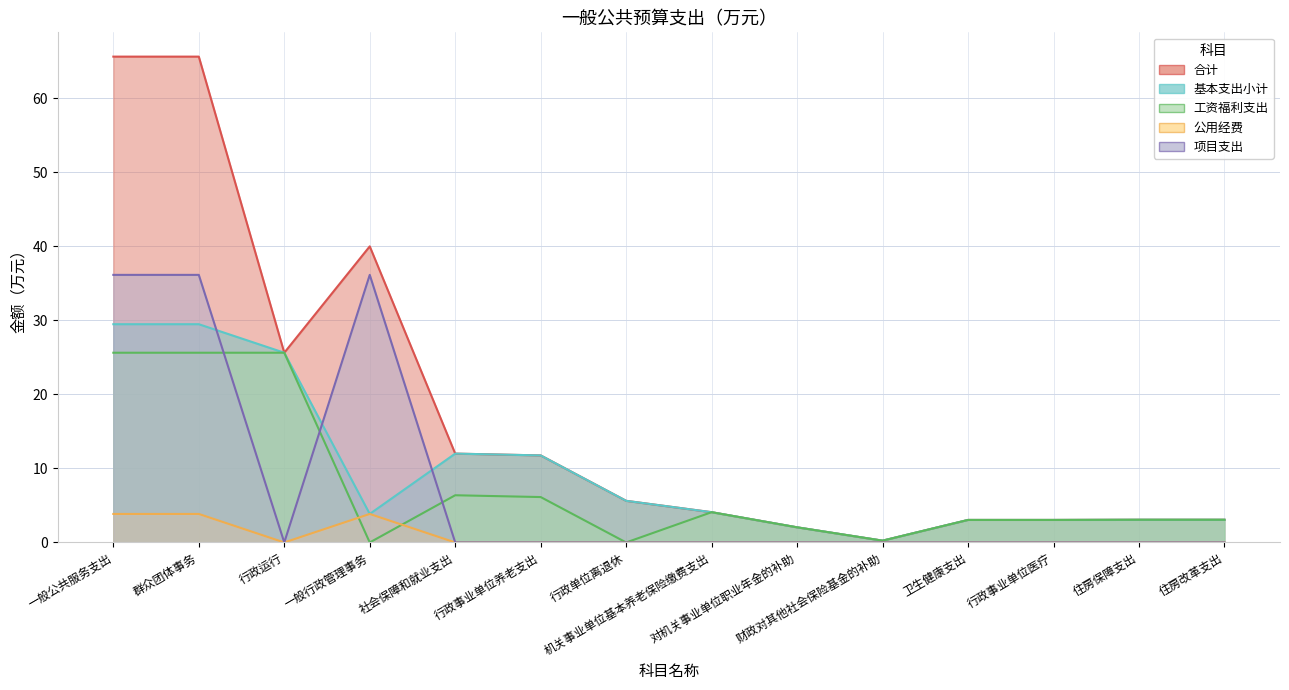

Where does the 基本支出小计 series first go above 4?

一般公共服务支出